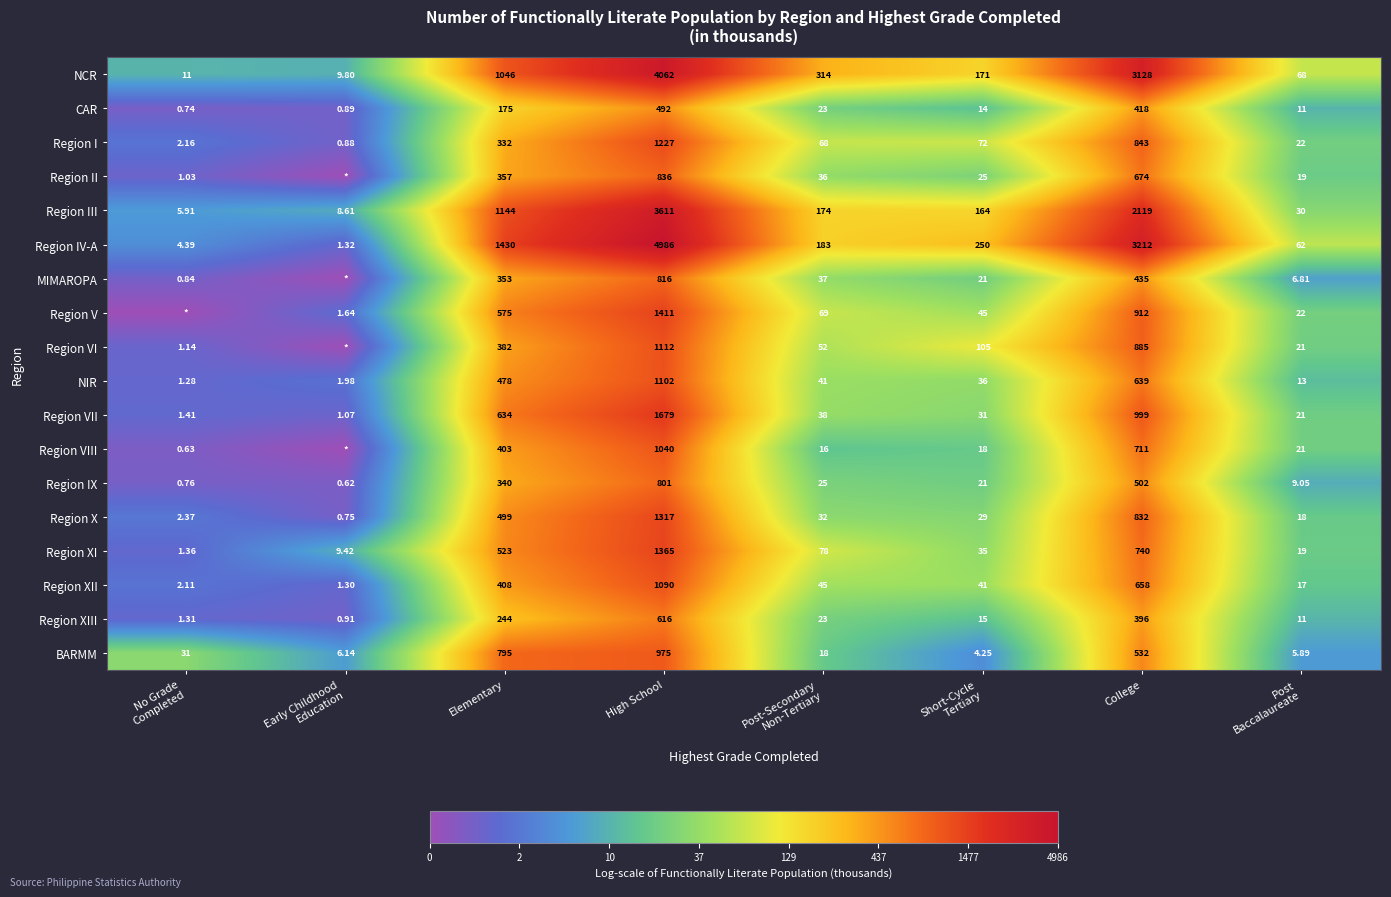

Where does the Region III series first go above 174?

Elementary